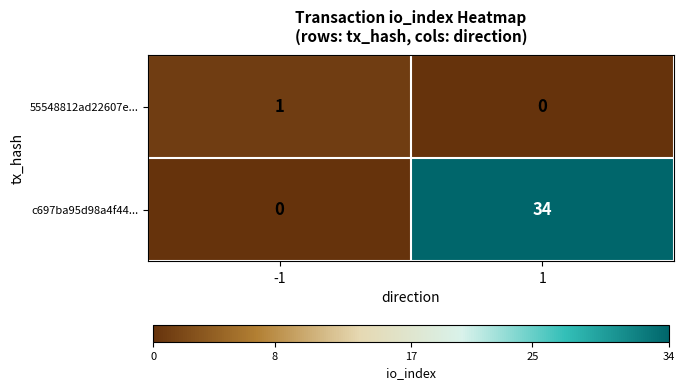

What is the difference between the c697ba95d98a4f44... values at 1 and -1?

34